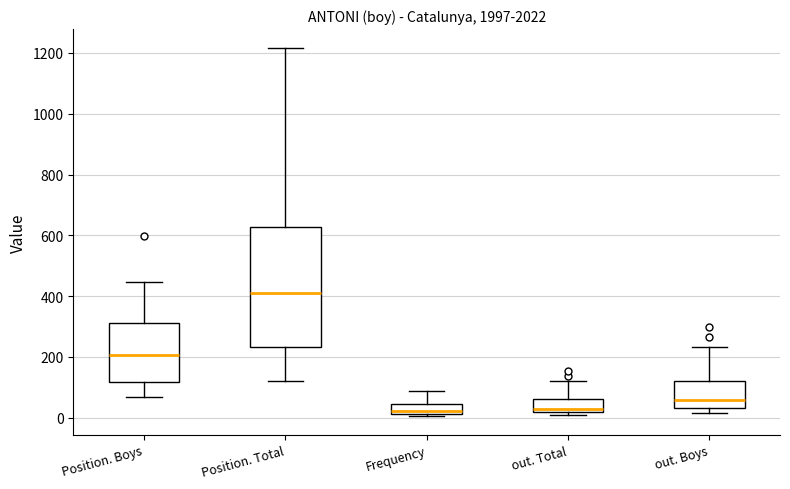

Reading left to right, transcribe this box plot: for each box, give where its median line is, the range the box spans, and where its two whiskers end, as read against the y-axis. The values are not printed on the chart, so give them approximately, as read against the axis.

Position. Boys: median 200, box 120 to 320, whiskers 60 to 440
Position. Total: median 400, box 240 to 620, whiskers 120 to 1220
Frequency: median 20 (just above the box's lower edge), box 20 to 40, whiskers 0 to 80
out. Total: median 20 (just above the box's lower edge), box 20 to 60, whiskers 0 to 120
out. Boys: median 60, box 40 to 120, whiskers 20 to 240